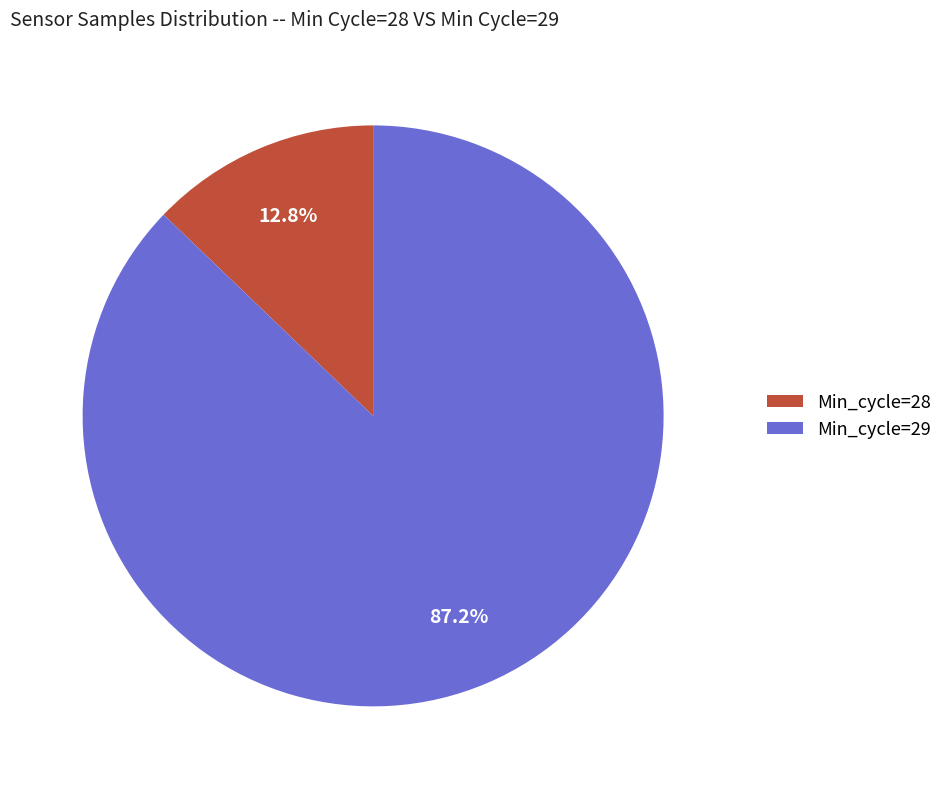

What percentage is the Min_cycle=28 slice, to the nearest percent?

13%